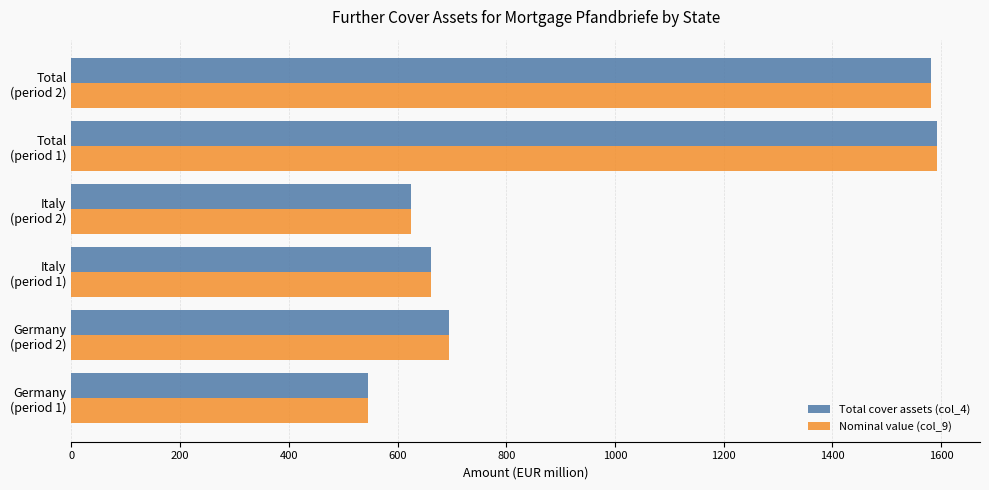

At how many categories does at least one series exceed 606?

5